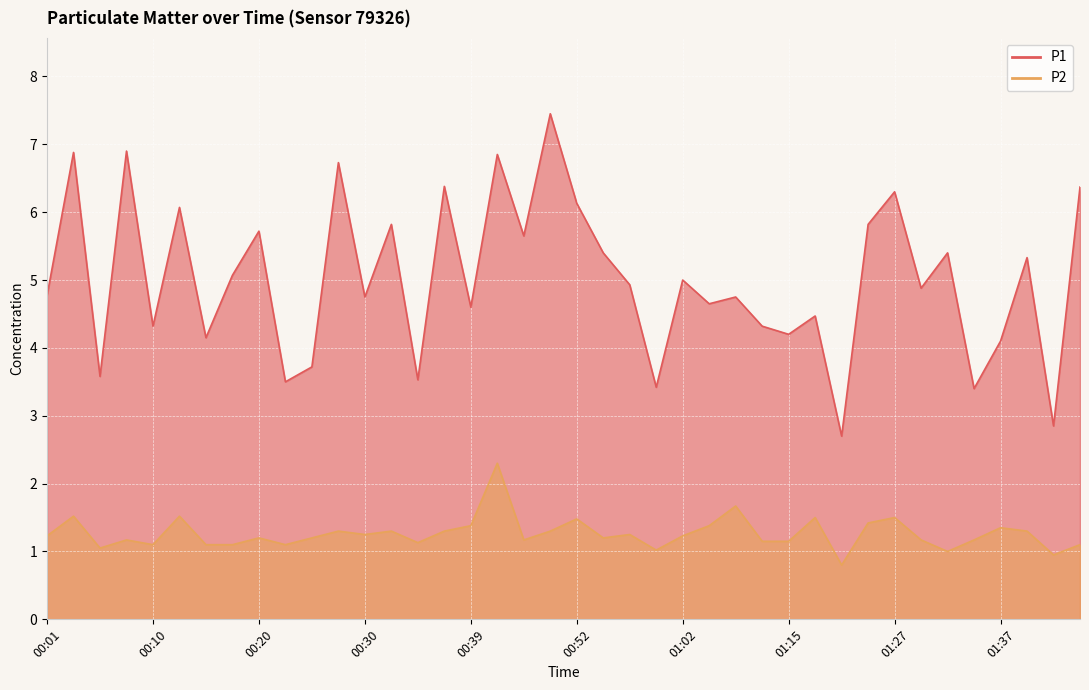

What is the difference between the second highest and minimum values in the P1 series?

4.2